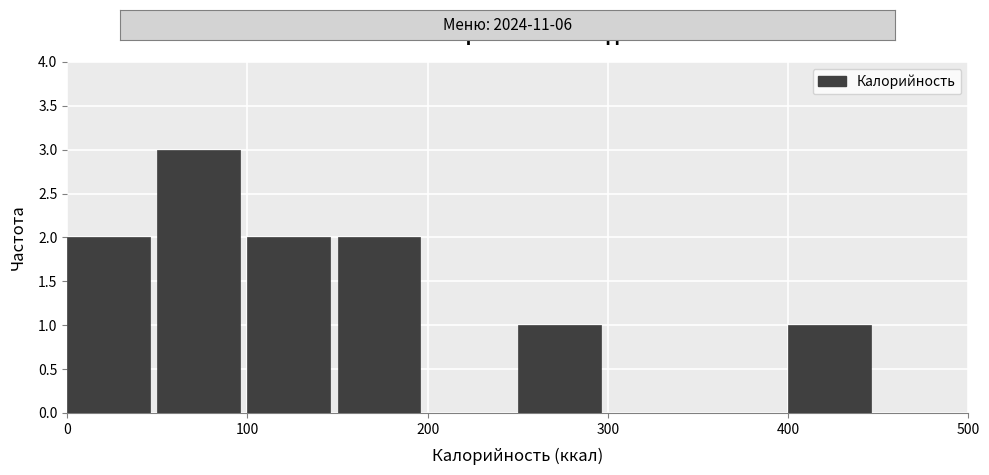

What is the height of the bar covering 50 to 100 on the x-axis? The values are not printed on the chart, so give them approximately, as read against the axis.

3